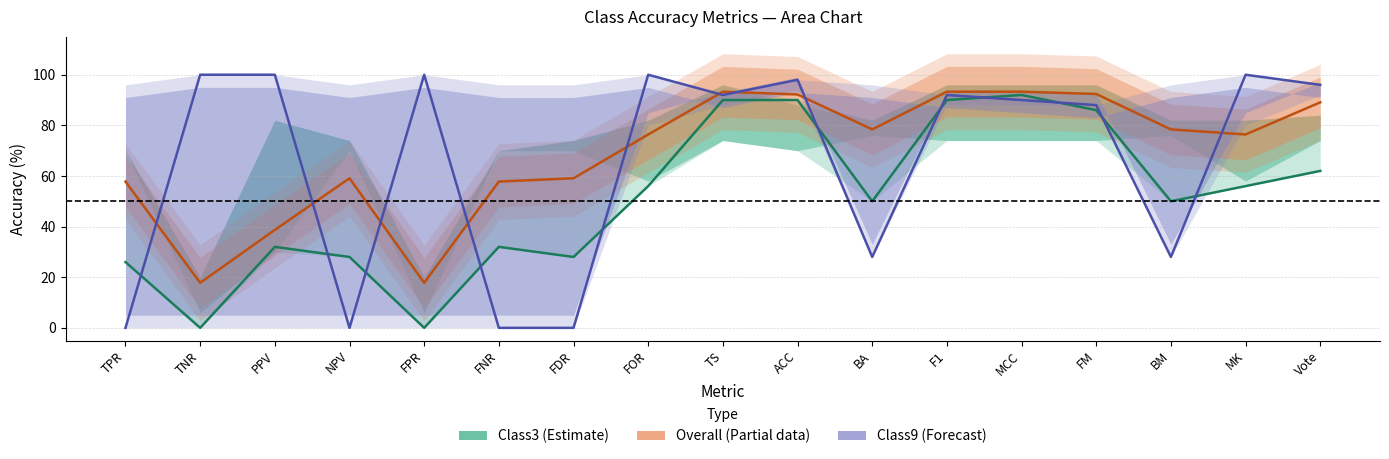

What is the total value across all series at TNR?

117.8